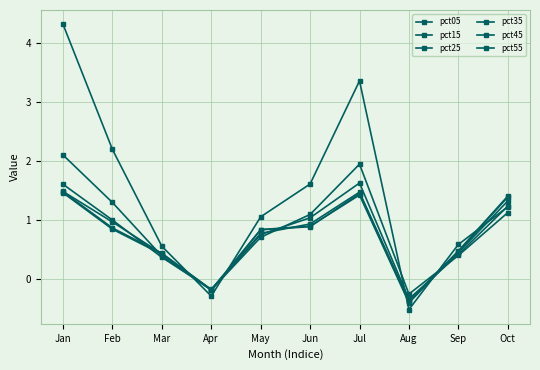

Reading right to left, transcribe all the data shown in this chart.

pct05: 1.2	0.6	-0.5	3.4	1.6	1.1	-0.3	0.6	2.2	4.3
pct15: 1.1	0.4	-0.3	2.0	1.1	0.7	-0.2	0.4	1.3	2.1
pct25: 1.2	0.4	-0.3	1.6	1.0	0.8	-0.2	0.4	1.0	1.6
pct35: 1.3	0.5	-0.4	1.5	0.9	0.8	-0.2	0.4	1.0	1.5
pct45: 1.4	0.5	-0.4	1.4	0.9	0.8	-0.2	0.4	0.9	1.5
pct55: 1.4	0.5	-0.4	1.5	0.9	0.8	-0.2	0.4	0.8	1.5